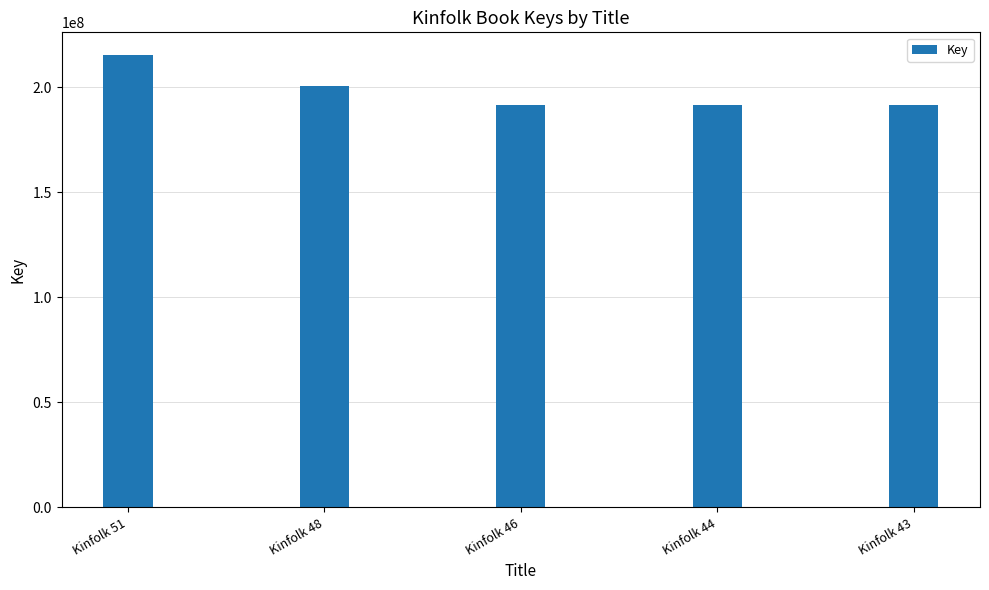

Is it true that the value at Kinfolk 51 is 362225040?

False